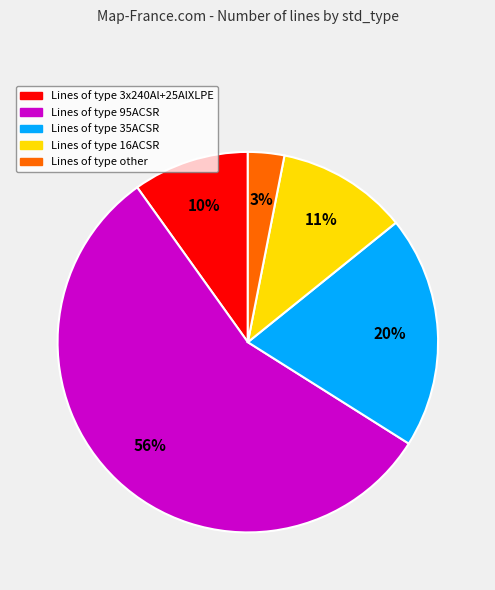

Does any single category account for the majority?

Yes